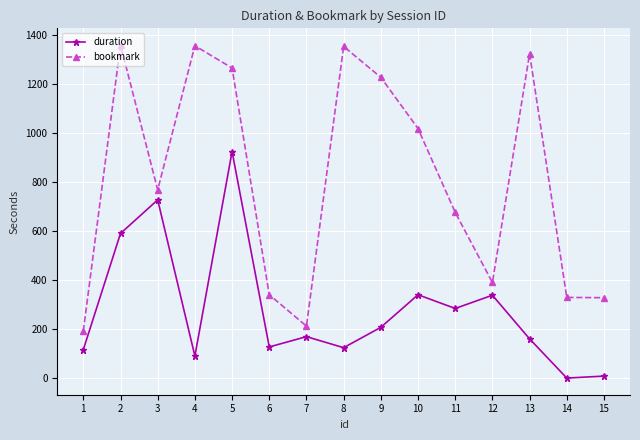

What is the highest value of the bookmark series?

1360